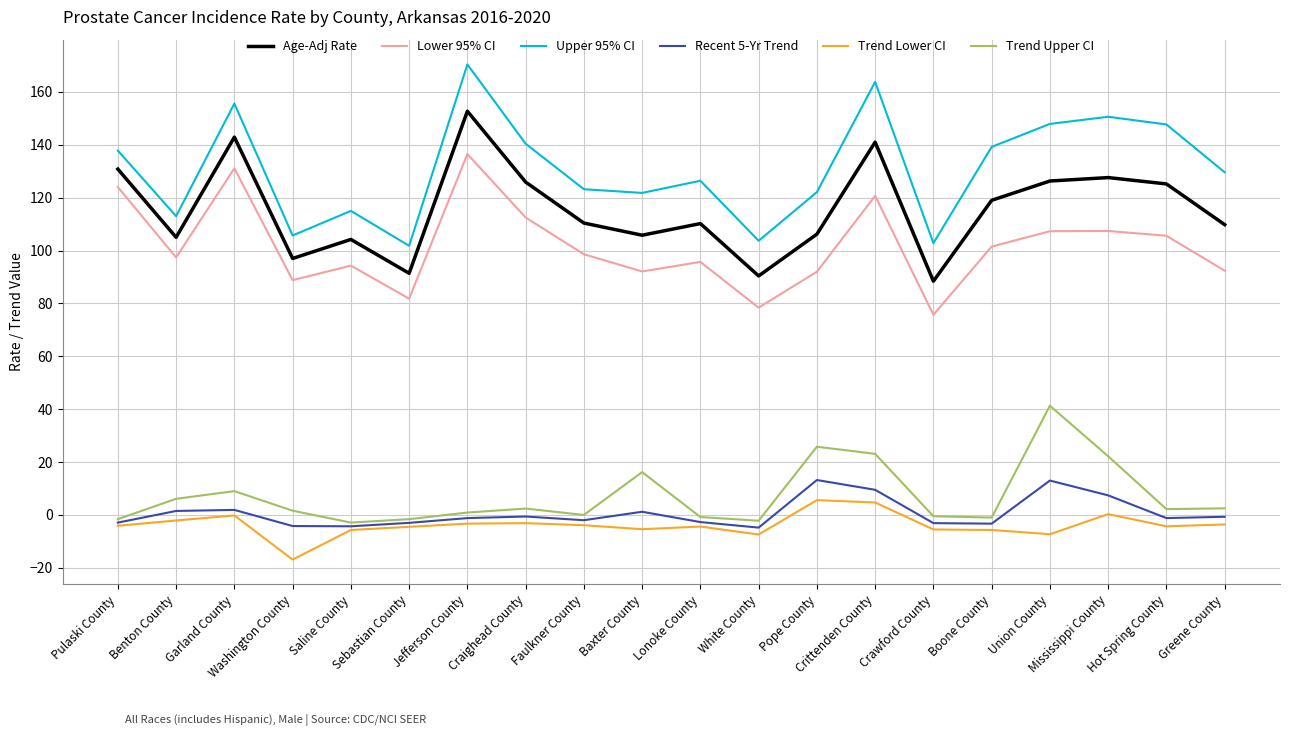

True or false: Age-Adj Rate and Lower 95% CI cross at least once.

False